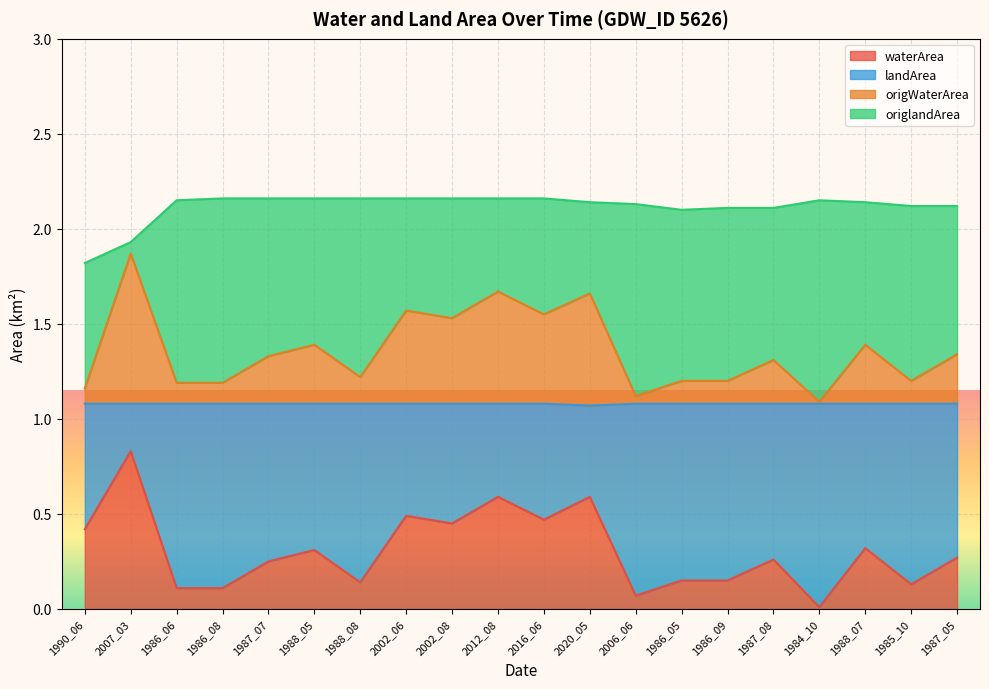

List the labels in order of origWaterArea value, largest first.

2007_03, 2012_08, 2020_05, 2002_06, 2016_06, 2002_08, 1988_05, 1988_07, 1987_05, 1987_07, 1987_08, 1988_08, 1986_05, 1986_09, 1985_10, 1986_06, 1986_08, 1990_06, 2006_06, 1984_10